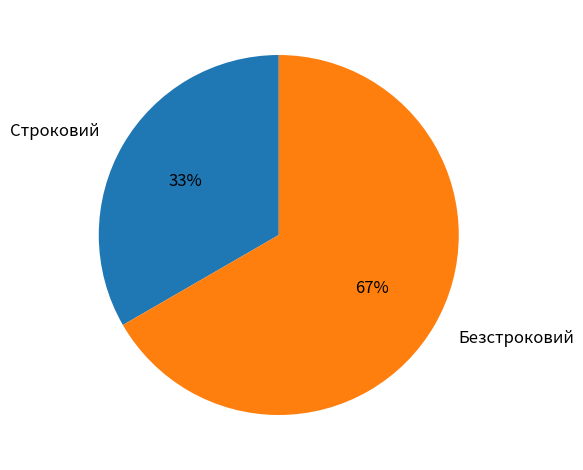

Is it true that Строковий is 33% of the pie?

True